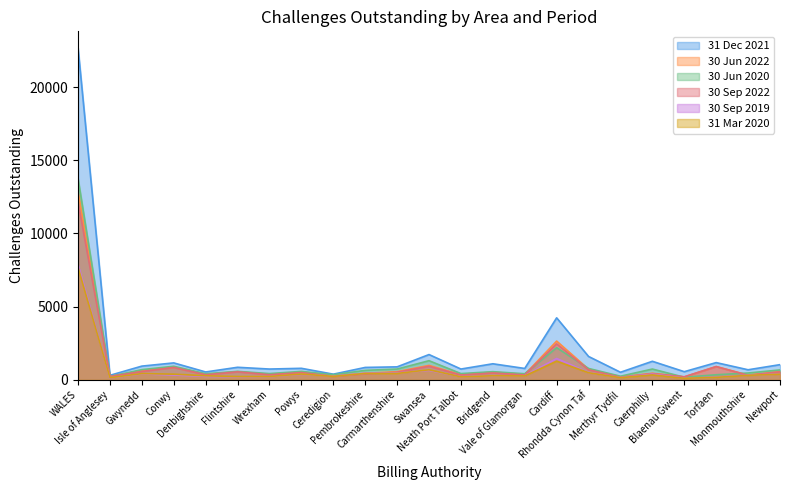

At Merthyr Tydfil, list the series in order from smallest to largest.

31 Mar 2020, 30 Sep 2019, 30 Sep 2022, 30 Jun 2022, 30 Jun 2020, 31 Dec 2021